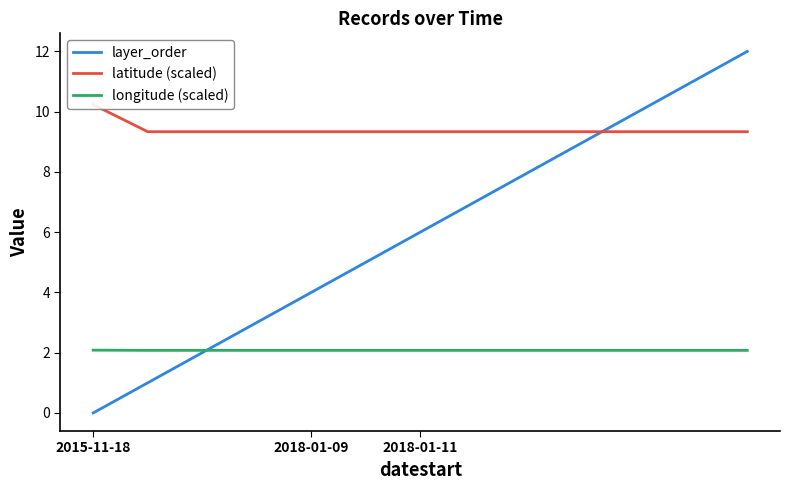

True or false: layer_order has a value of 8.0 at 8.

True